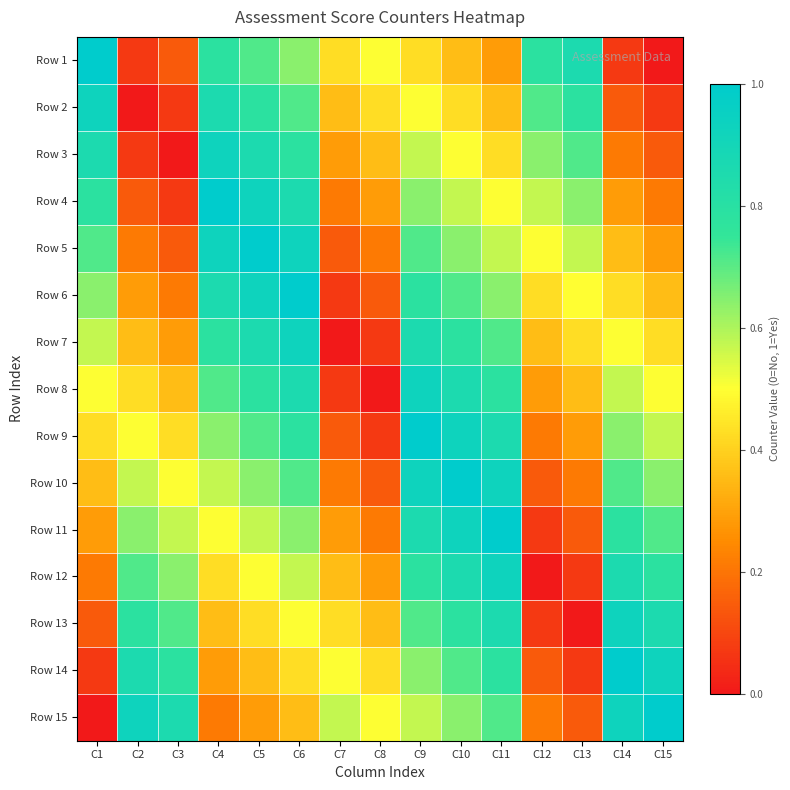

Rank the series at C3 from lowest to highest value.

Row 3, Row 2, Row 4, Row 1, Row 5, Row 6, Row 7, Row 8, Row 9, Row 10, Row 11, Row 12, Row 13, Row 14, Row 15